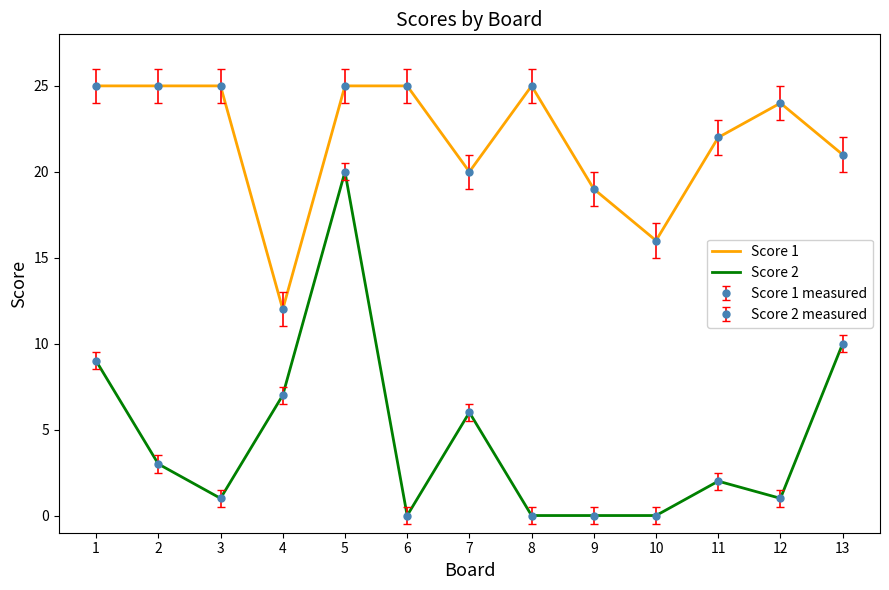

Rank the categories by Score 2 value from lowest to highest.

6, 8, 9, 10, 3, 12, 11, 2, 7, 4, 1, 13, 5